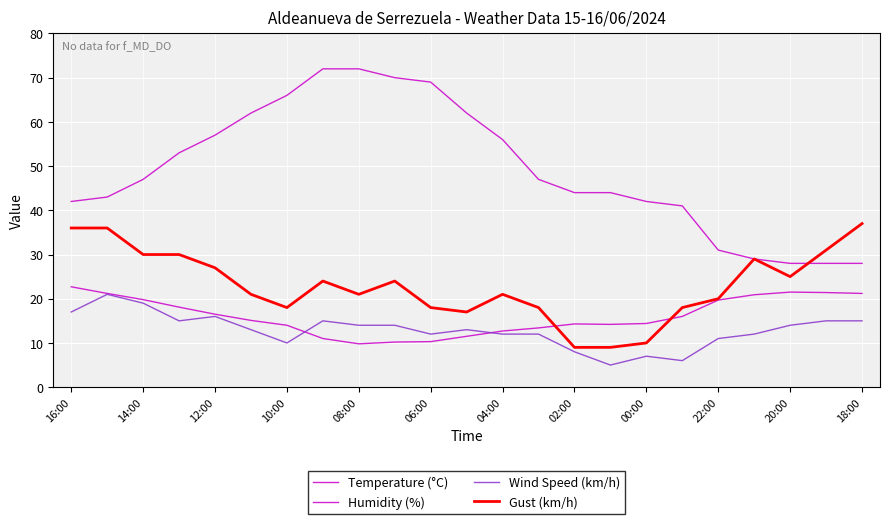

At how many categories does at least one series exceed 20?

23